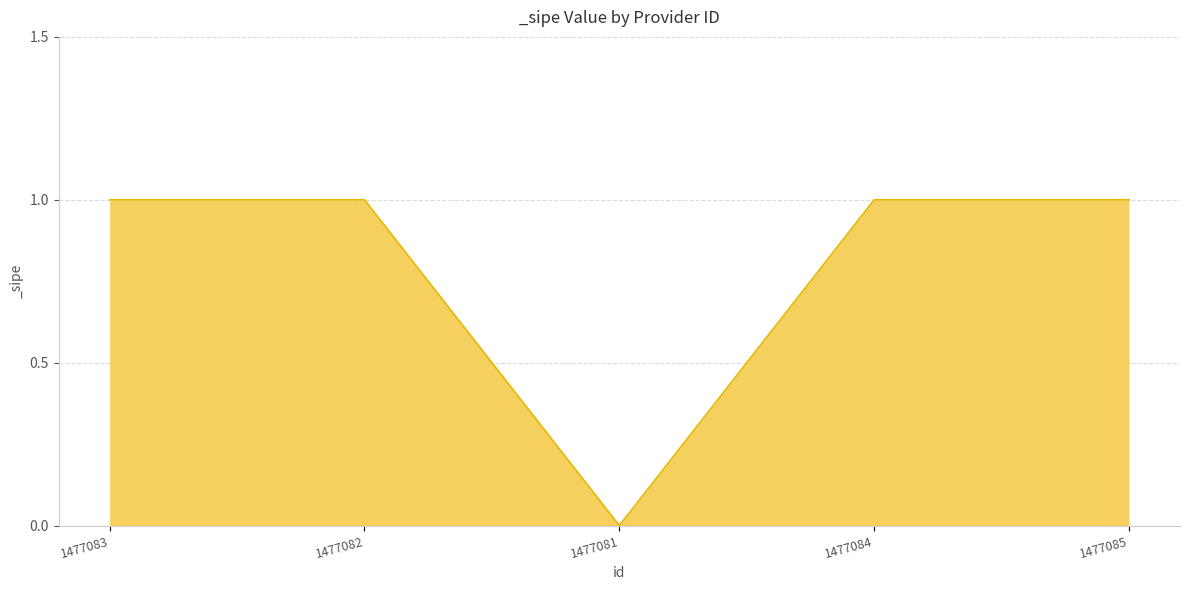

True or false: the data shows 2 at 1477083.

False